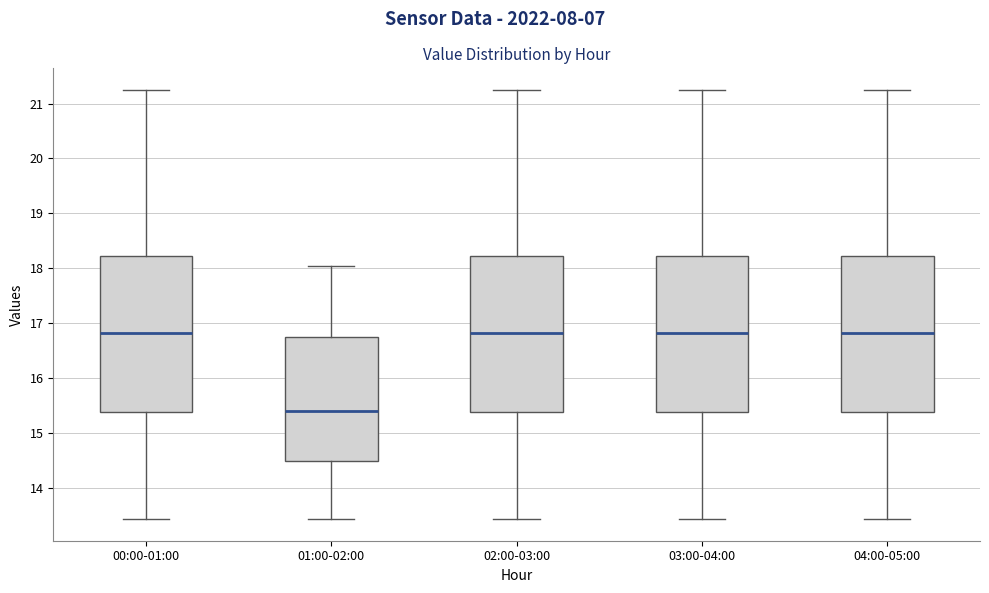

Reading left to right, read every box against the y-axis: the position of its median line, the range the box covers, and the ends of its whiskers. The values are not printed on the chart, so give them approximately, as read against the axis.

00:00-01:00: median 16.8, box 15.4 to 18.2, whiskers 13.4 to 21.3
01:00-02:00: median 15.4, box 14.5 to 16.8, whiskers 13.4 to 18.1
02:00-03:00: median 16.8, box 15.4 to 18.2, whiskers 13.4 to 21.3
03:00-04:00: median 16.8, box 15.4 to 18.2, whiskers 13.4 to 21.3
04:00-05:00: median 16.8, box 15.4 to 18.2, whiskers 13.4 to 21.3